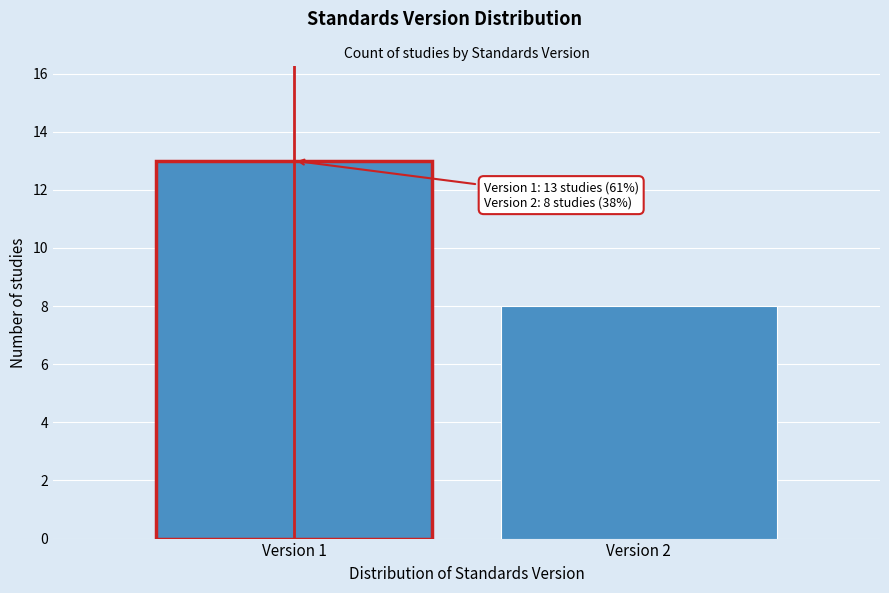

Reading right to left, extract all data points from this chart.

8	13